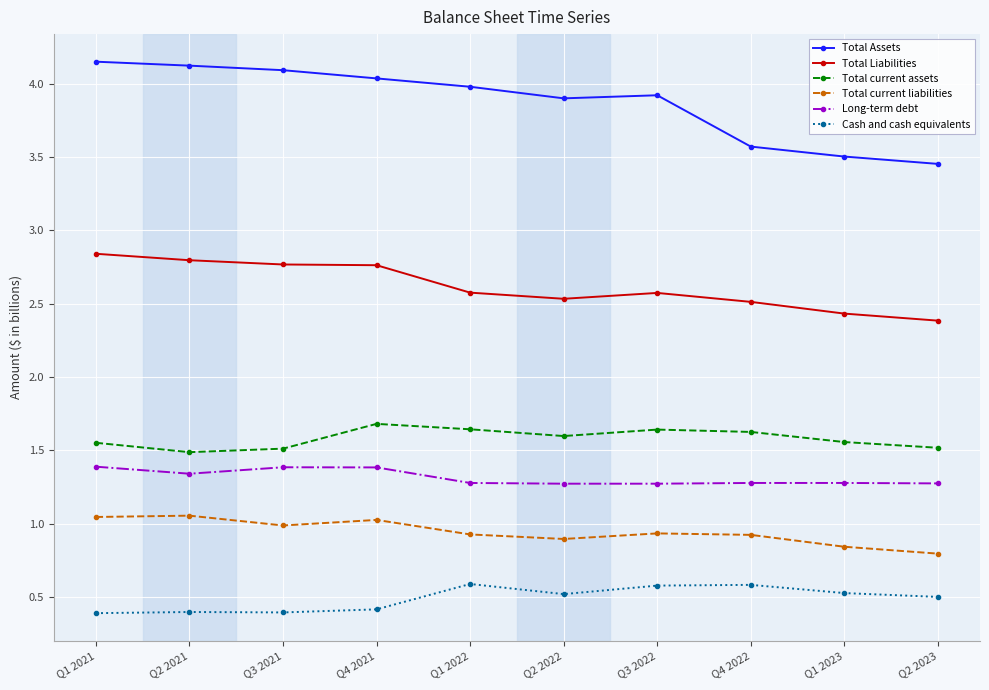

Does the chart have visible grid lines?

Yes